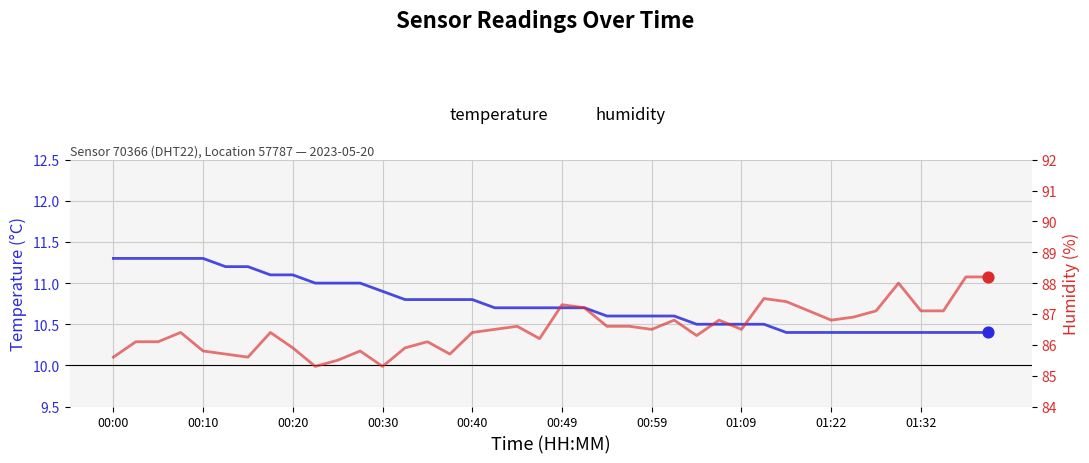

Which series has the largest total across all categories?

humidity